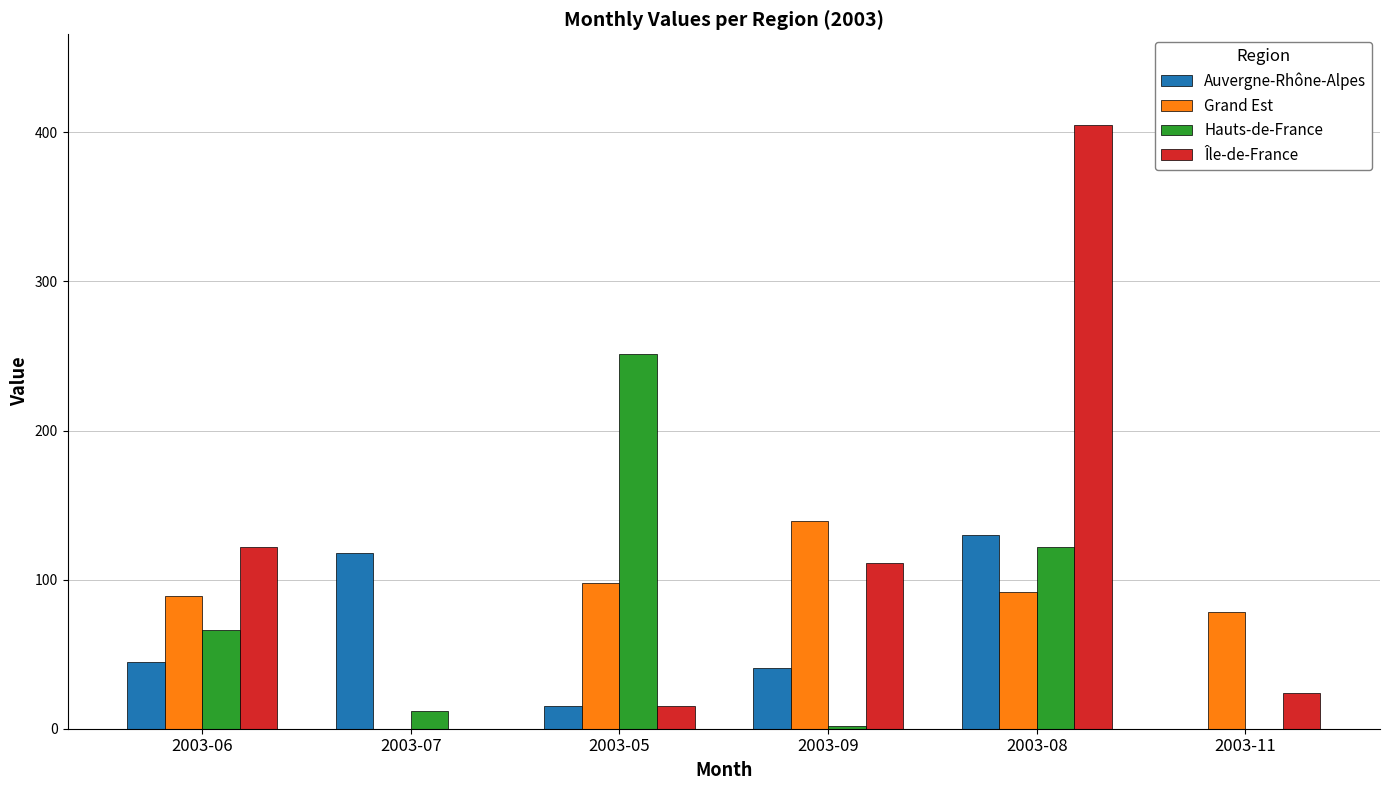

What is the sum of all Hauts-de-France values?

453